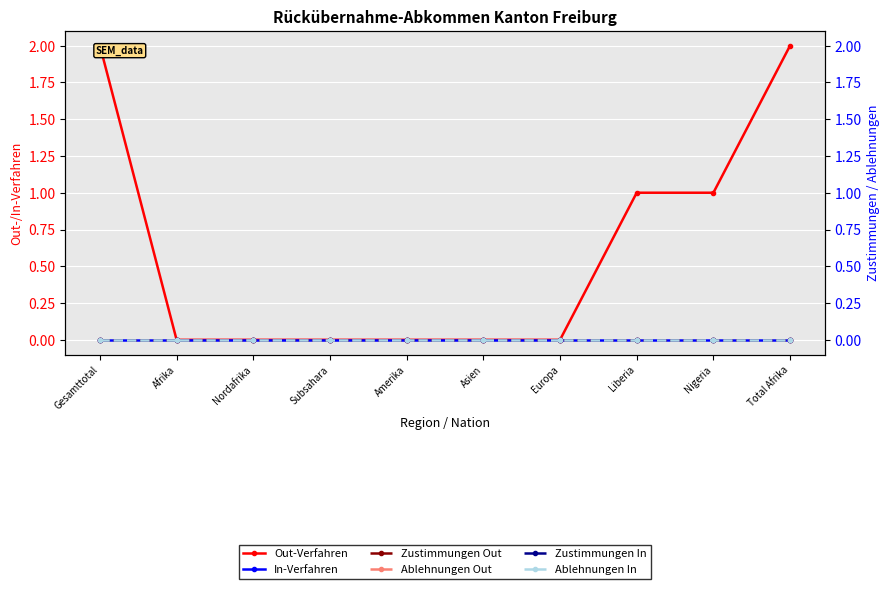

List the series in order of their peak value, highest first.

Out-Verfahren, In-Verfahren, Zustimmungen Out, Ablehnungen Out, Zustimmungen In, Ablehnungen In